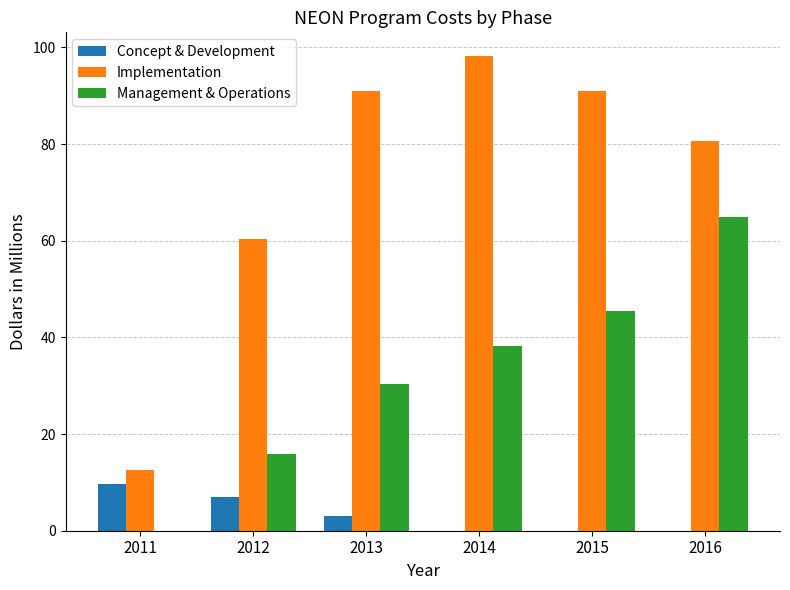

What is the total value across all series at 2011?

22.3